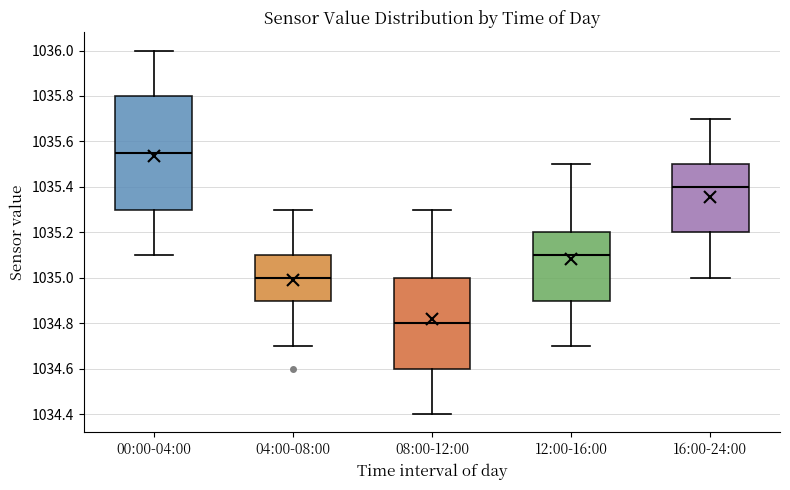

Reading left to right, transcribe this box plot: for each box, give where its median line is, the range the box spans, and where its two whiskers end, as read against the y-axis. The values are not printed on the chart, so give them approximately, as read against the axis.

00:00-04:00: median 1035.56, box 1035.30 to 1035.80, whiskers 1035.10 to 1036.00
04:00-08:00: median 1035.00, box 1034.90 to 1035.10, whiskers 1034.70 to 1035.30
08:00-12:00: median 1034.80, box 1034.60 to 1035.00, whiskers 1034.40 to 1035.30
12:00-16:00: median 1035.10, box 1034.90 to 1035.20, whiskers 1034.70 to 1035.50
16:00-24:00: median 1035.40, box 1035.20 to 1035.50, whiskers 1035.00 to 1035.70